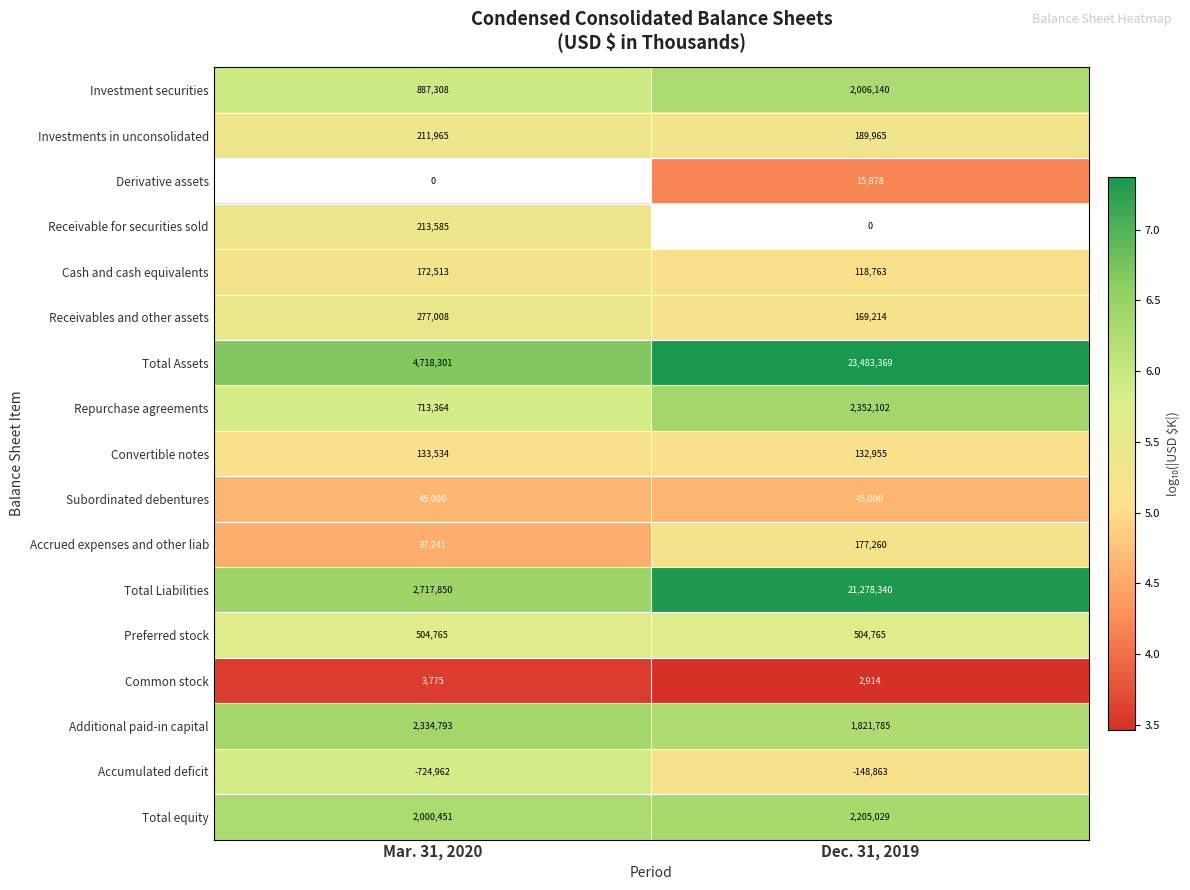

What is the lowest value of the Common stock series?

2914